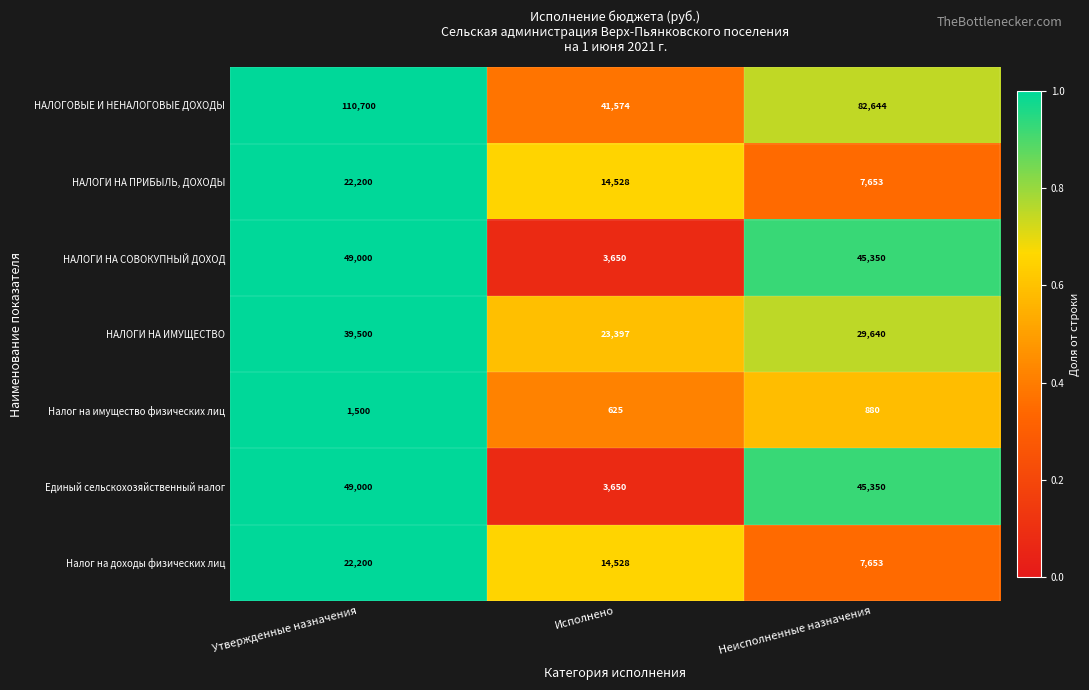

How many НАЛОГИ НА ИМУЩЕСТВО values are between 23397 and 39500?

3